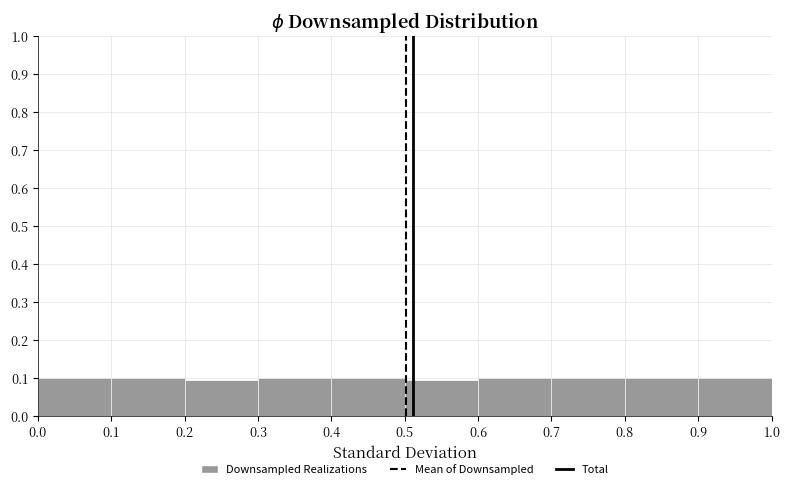

What is the height of the bar covering 0.7 to 0.8 on the x-axis? The values are not printed on the chart, so give them approximately, as read against the axis.

0.10